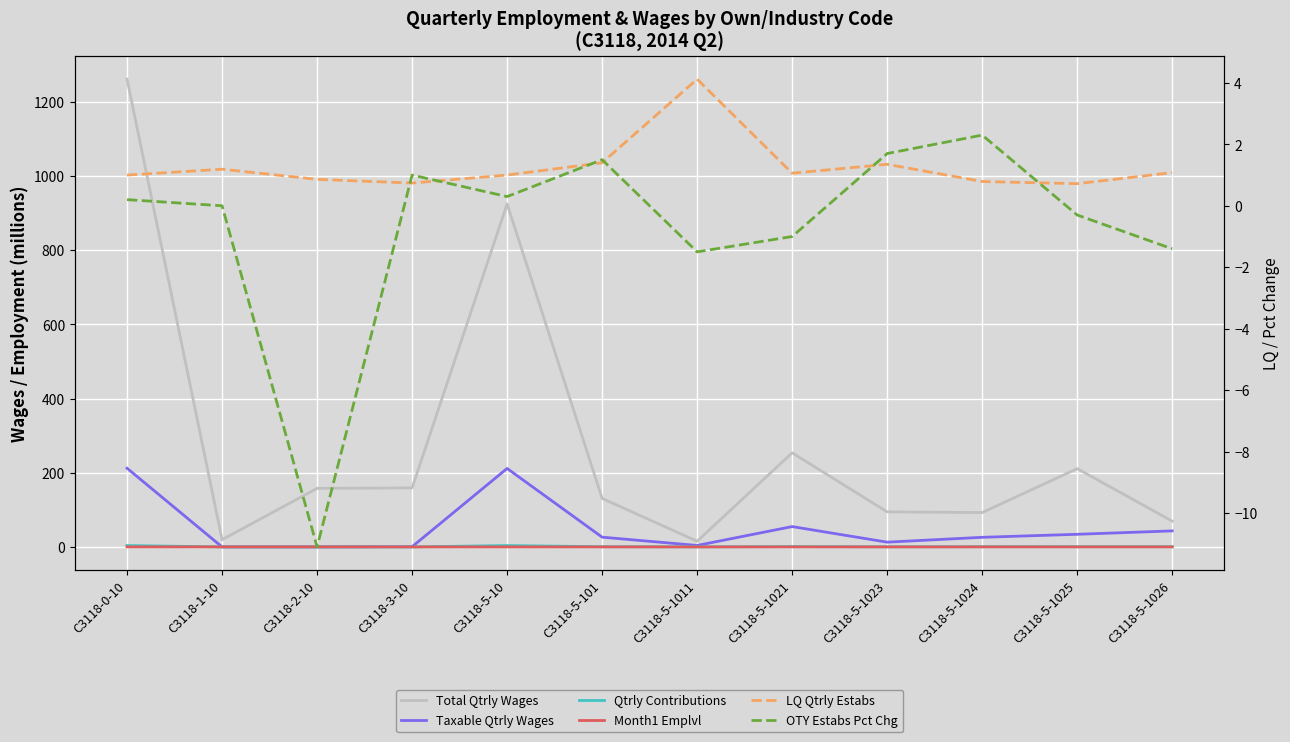

Reading left to right, extract all data points from this chart.

Total Qtrly Wages: 1260.7	19.4	157.8	159.1	924.3	130.7	15.3	253.6	94.5	92.6	211.1	69.4
Taxable Qtrly Wages: 212.1	0.0	0.0	0.6	211.5	26.3	3.9	54.8	12.8	25.9	34.0	43.2
Qtrly Contributions: 3.7	0.0	0.0	0.0	3.7	0.5	0.1	0.9	0.2	0.5	0.5	0.6
Month1 Emplvl: 0.1	0.1	0.1	0.0	0.0	0.0	0.0	0.0	0.0	0.0	0.0	0.0
LQ Qtrly Estabs: 1.0	1.2	0.9	0.7	1.0	1.4	4.1	1.1	1.4	0.8	0.7	1.1
OTY Estabs Pct Chg: 0.2	0.0	-11.1	1.0	0.3	1.5	-1.5	-1.0	1.7	2.3	-0.3	-1.4